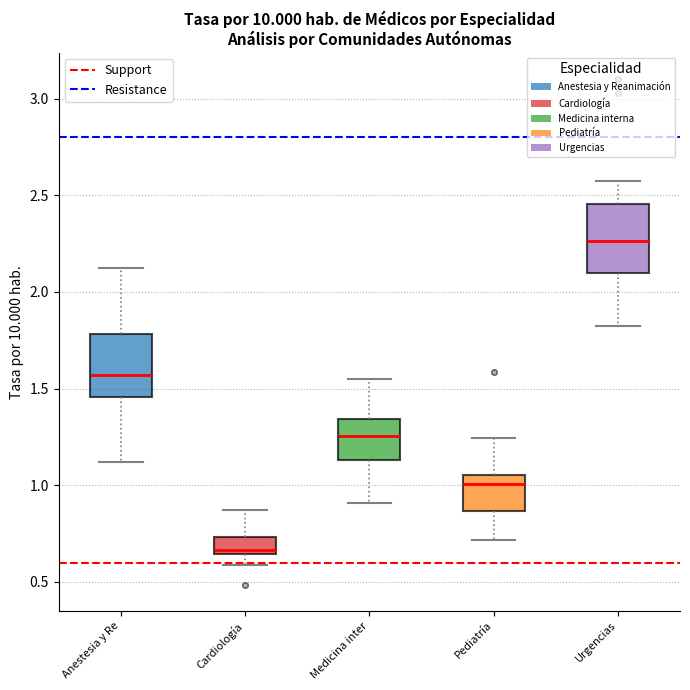

Reading left to right, transcribe this box plot: for each box, give where its median line is, the range the box spans, and where its two whiskers end, as read against the y-axis. The values are not printed on the chart, so give them approximately, as read against the axis.

Anestesia y Re: median 1.55, box 1.45 to 1.80, whiskers 1.10 to 2.10
Cardiología: median 0.65 (just above the box's lower edge), box 0.65 to 0.75, whiskers 0.60 to 0.85
Medicina inter: median 1.25, box 1.15 to 1.35, whiskers 0.90 to 1.55
Pediatría: median 1.00, box 0.85 to 1.05, whiskers 0.70 to 1.25
Urgencias: median 2.25, box 2.10 to 2.45, whiskers 1.80 to 2.55